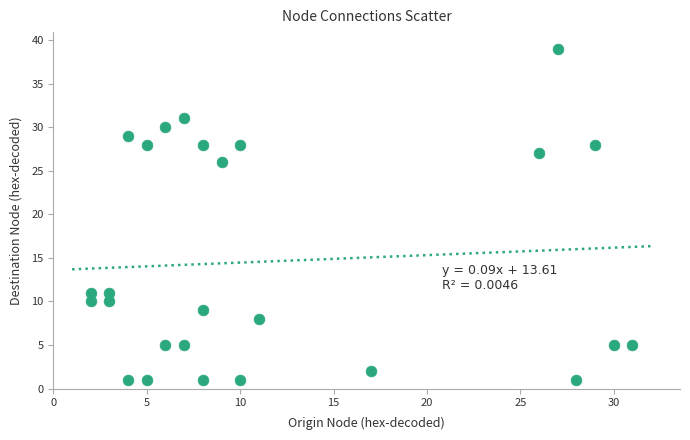

What is the range of Y values (max minus min)?

38